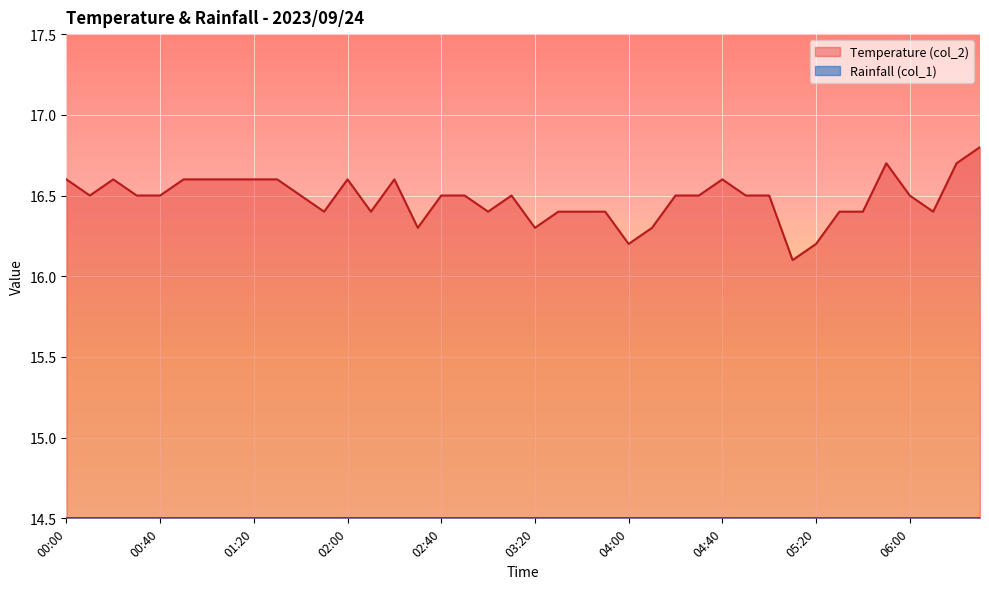

How many interior local peaks (higher than both neighbors) does the data have?

6